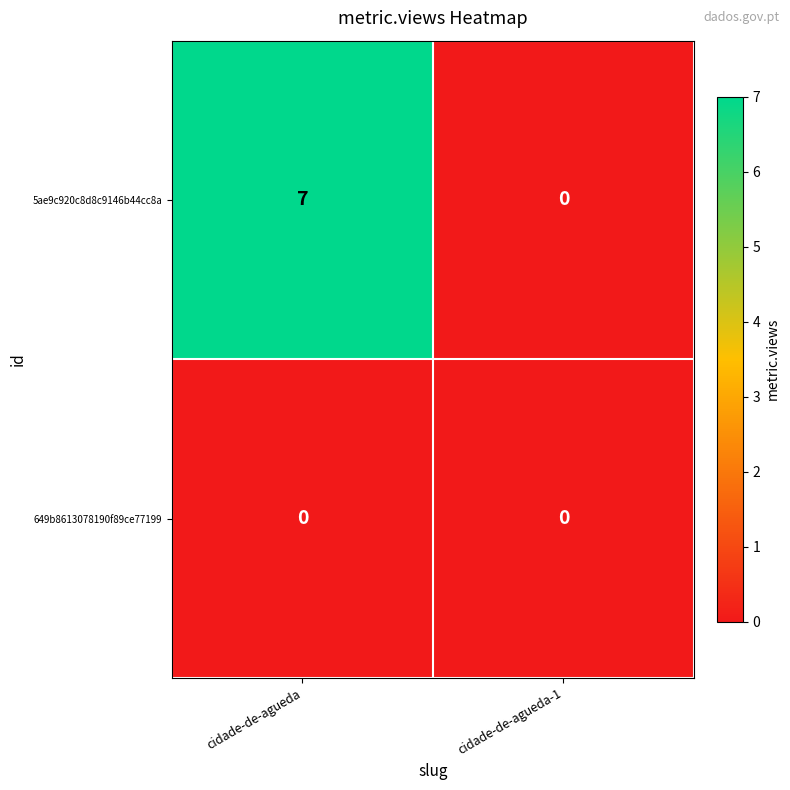

Between cidade-de-agueda and cidade-de-agueda-1, which series saw the biggest shift?

5ae9c920c8d8c9146b44cc8a